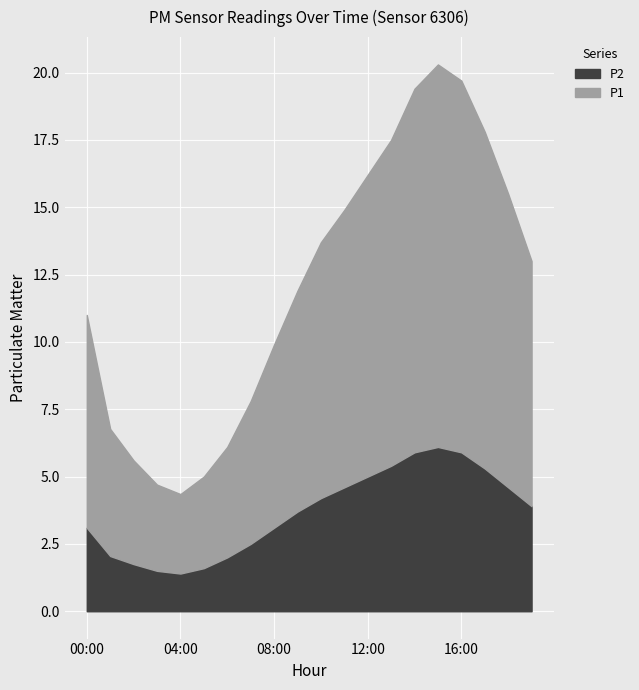

At which label does P1 reach its minimum?

04:00